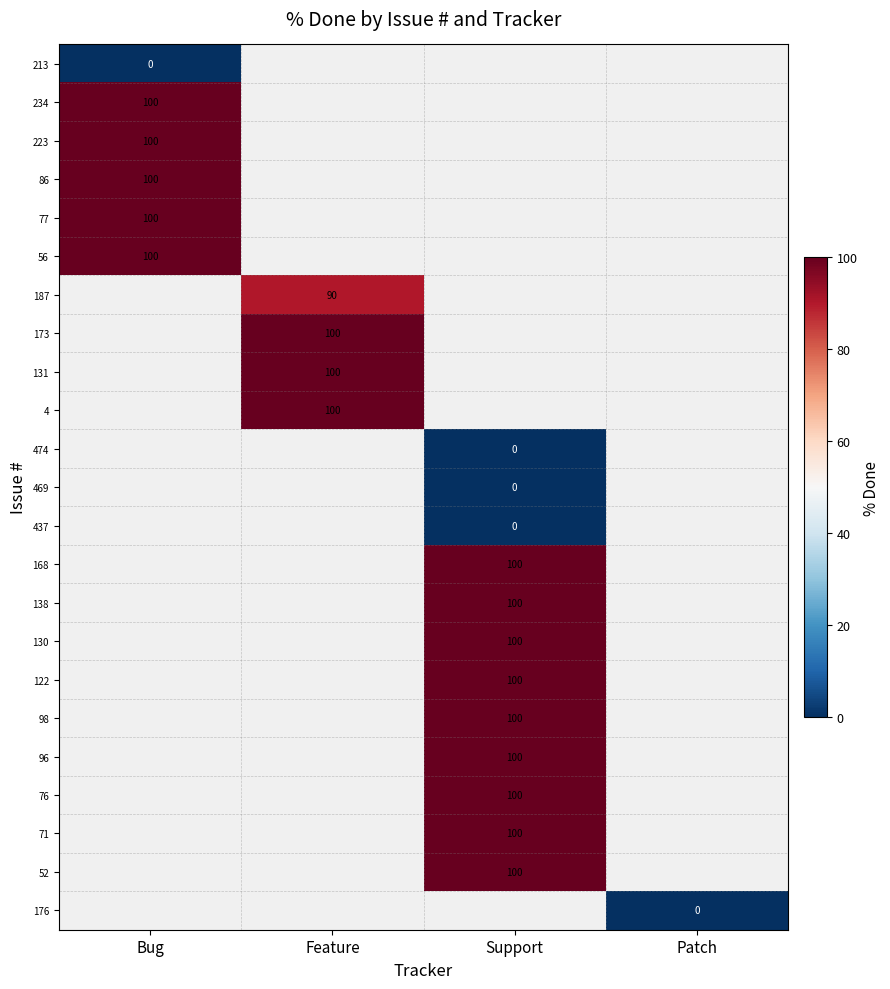

True or false: 223 has a value of 33 at Bug.

False